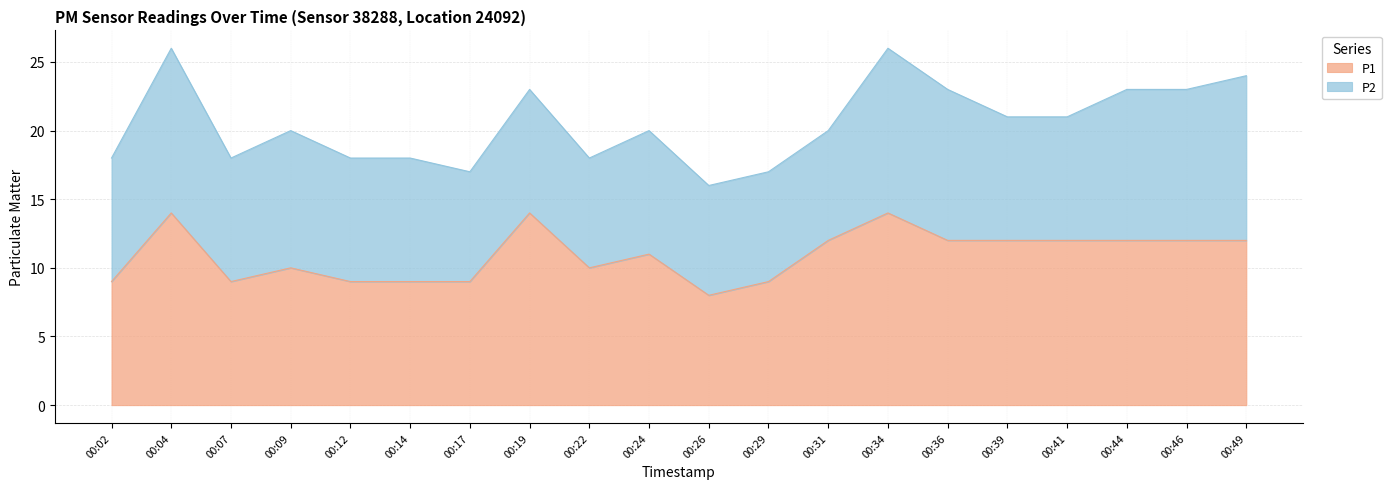

True or false: the data has more than 1 interior local peaks.

True